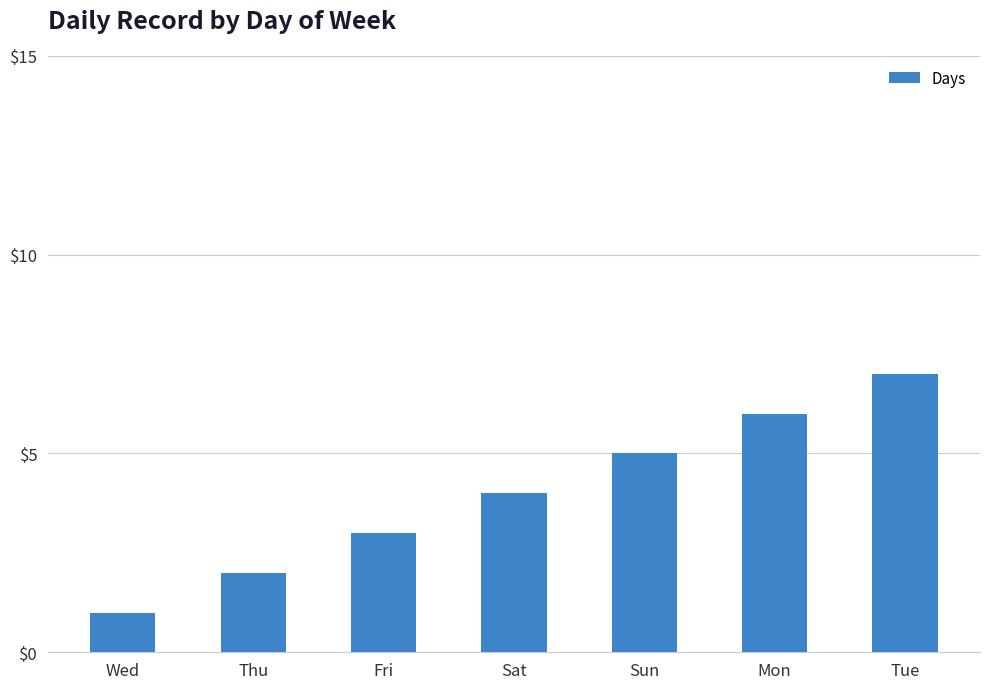

Does the chart contain stacked bars?

No